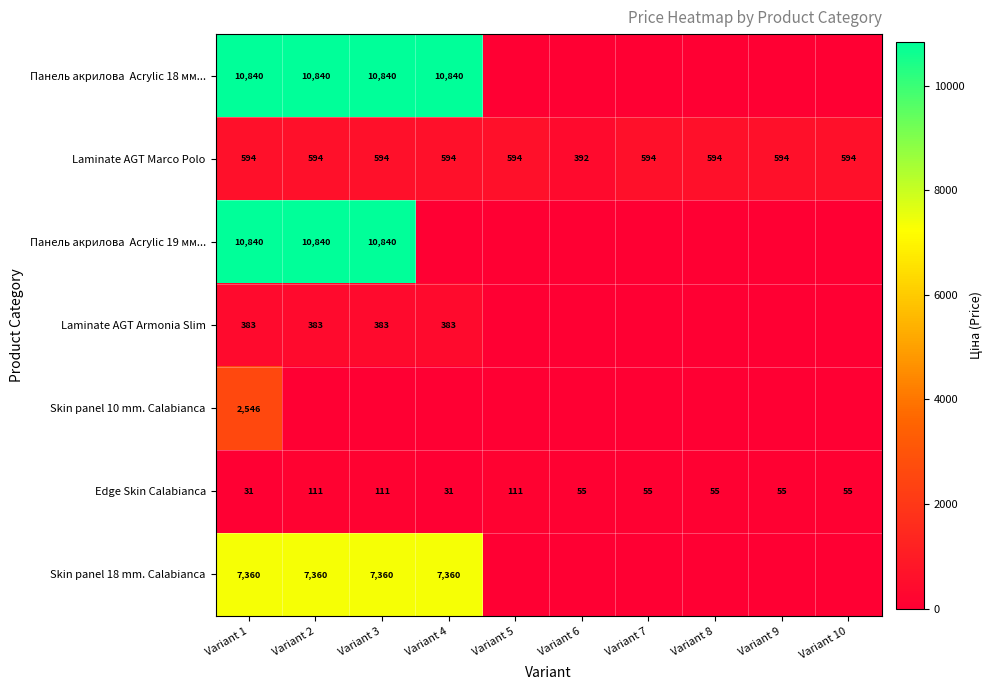

What is the sum of all Edge Skin Calabianca values?

670